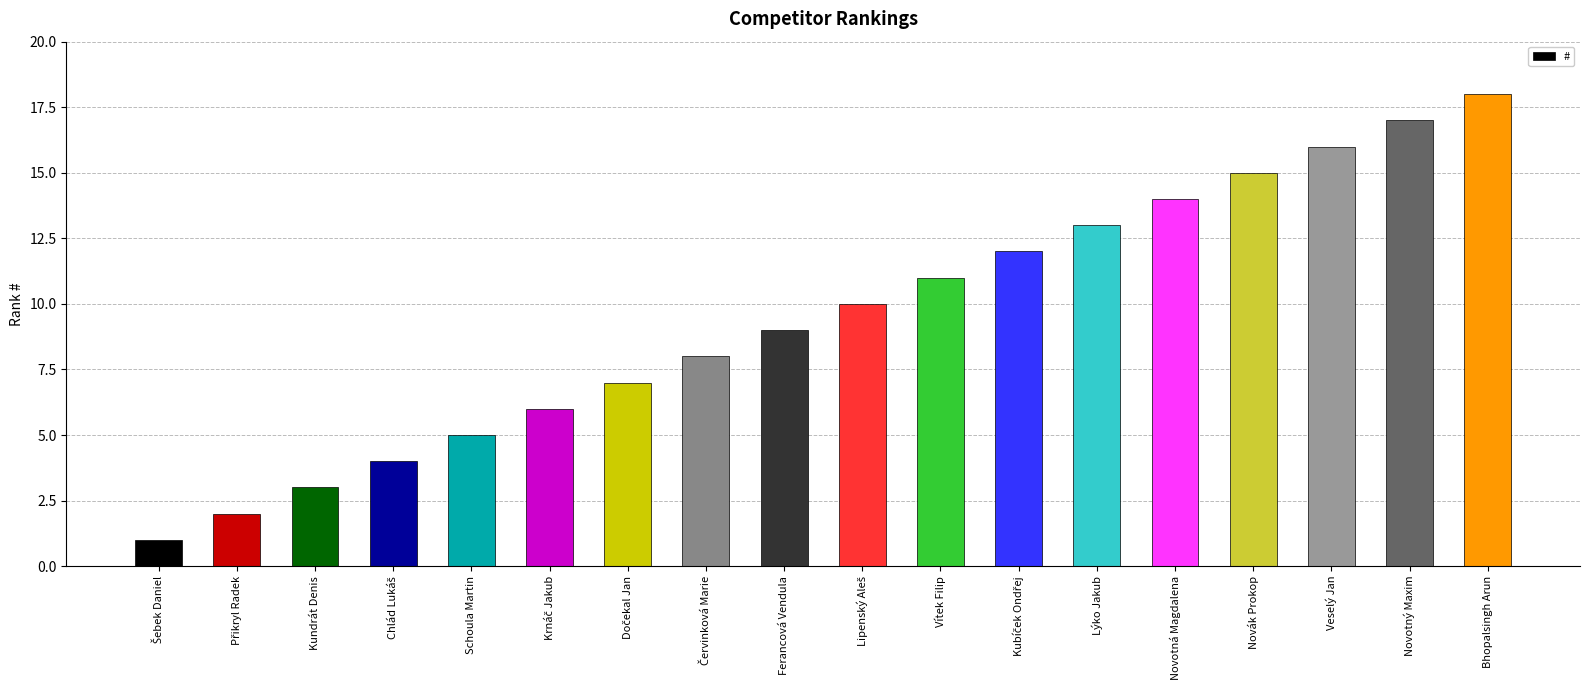

What is the label of the 6th bar from the right?

Lýko Jakub